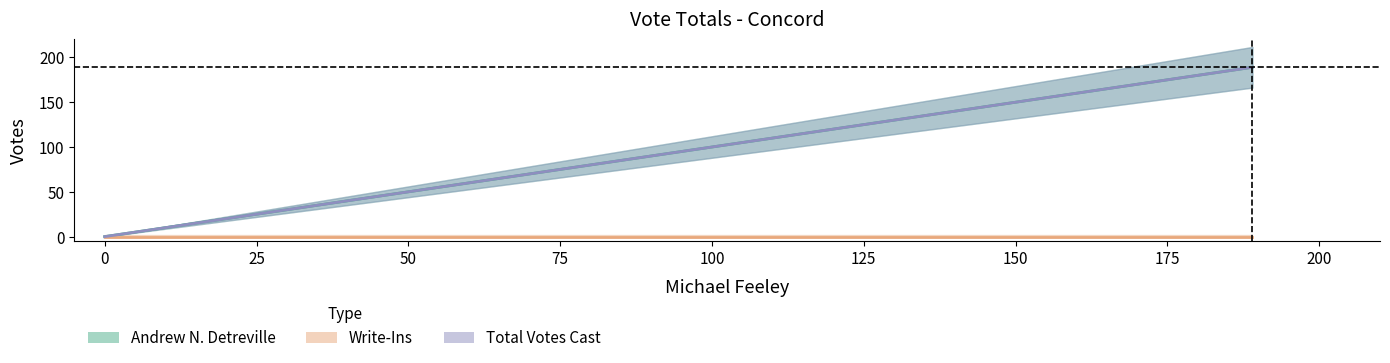

The Andrew N. Detreville series shows 0 at 0. True or false?

True